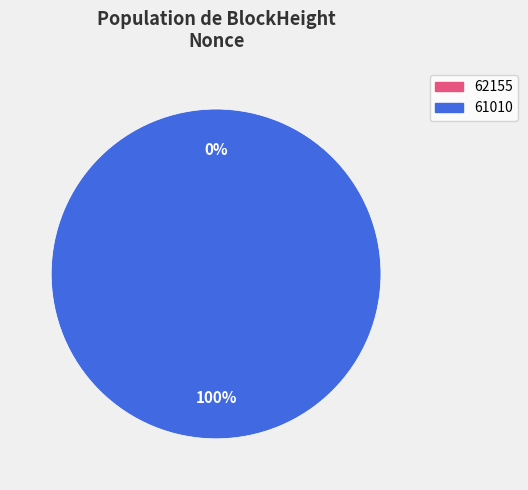

What percentage is the 61010 slice, to the nearest percent?

100%